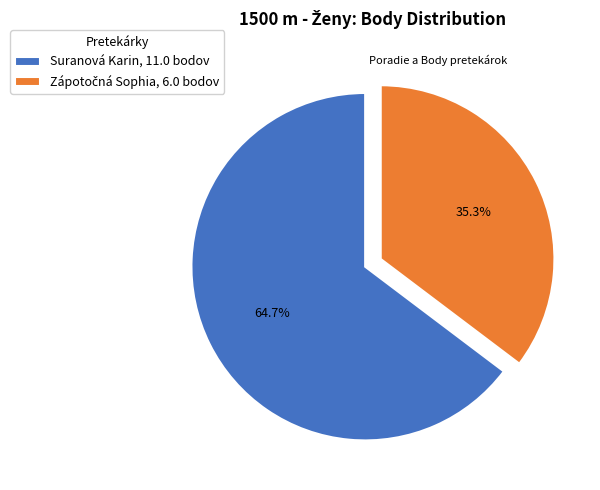

Is there a majority slice in this chart?

Yes